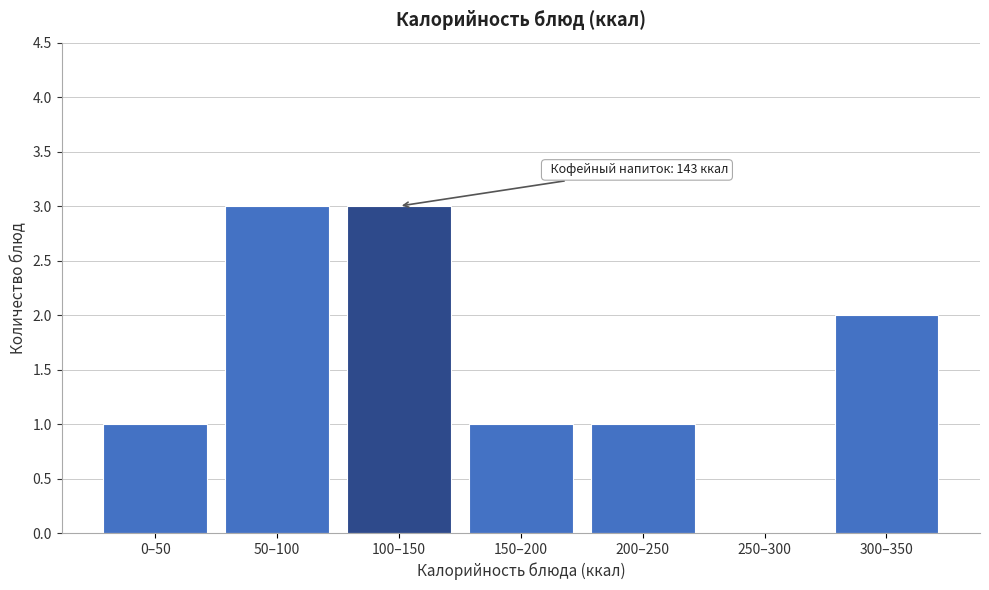

Reading right to left, list all the values displayed in this chart.

300–350=2	250–300=0	200–250=1	150–200=1	100–150=3	50–100=3	0–50=1